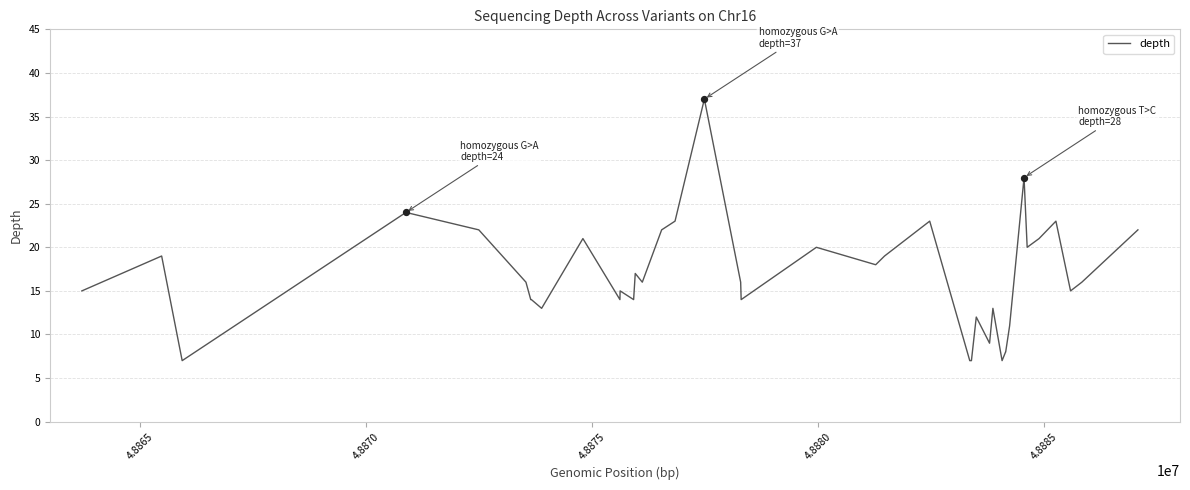

What is the difference between the maximum and minimum values?

30